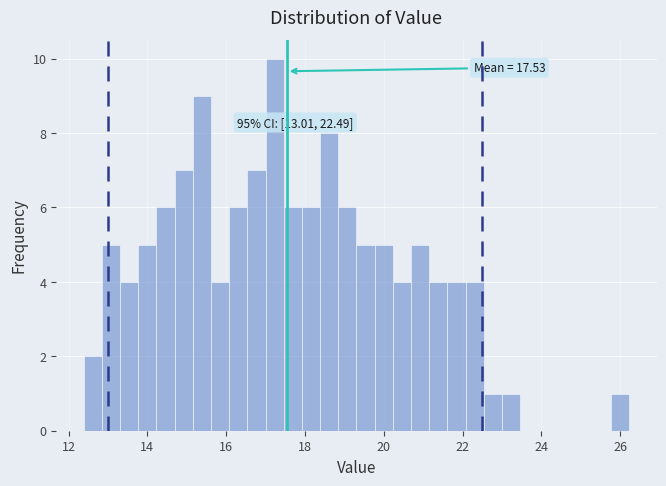

Read against the x-axis, roughly where is the centre of the tallest bar?

17.2